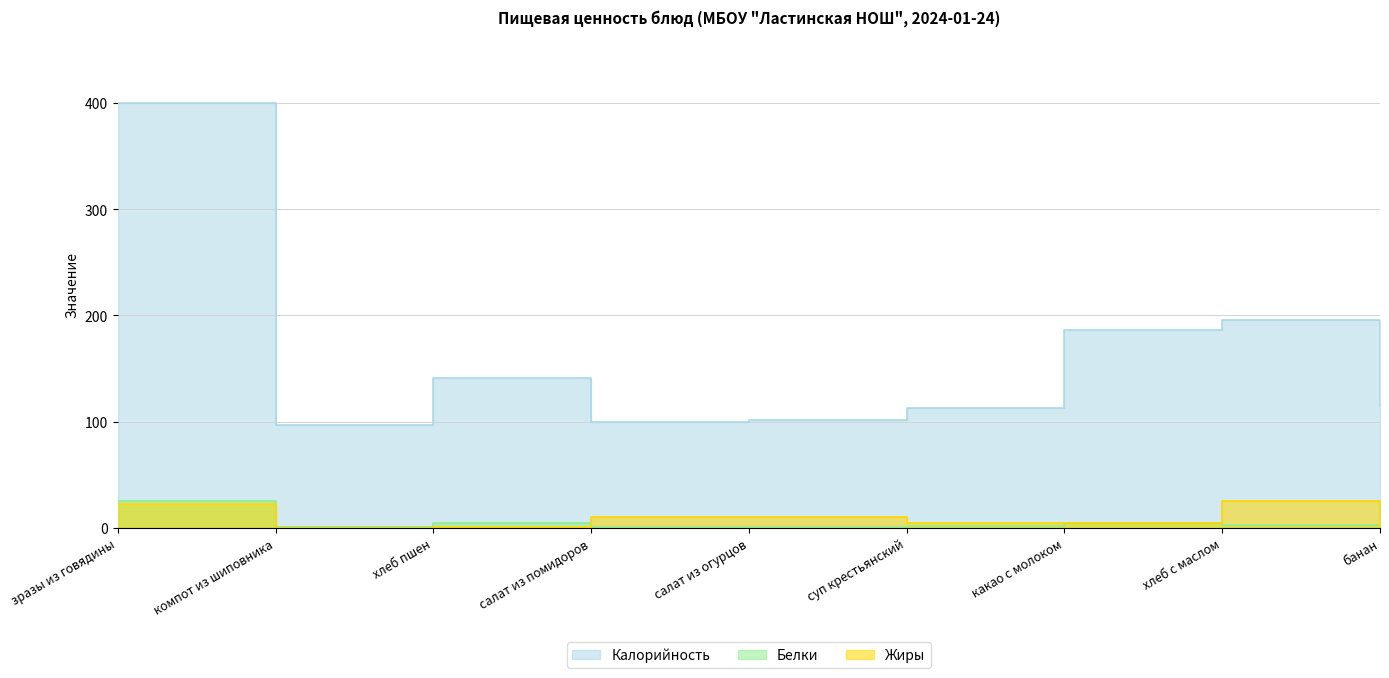

What value does the Калорийность series have at зразы из говядины?

400.0